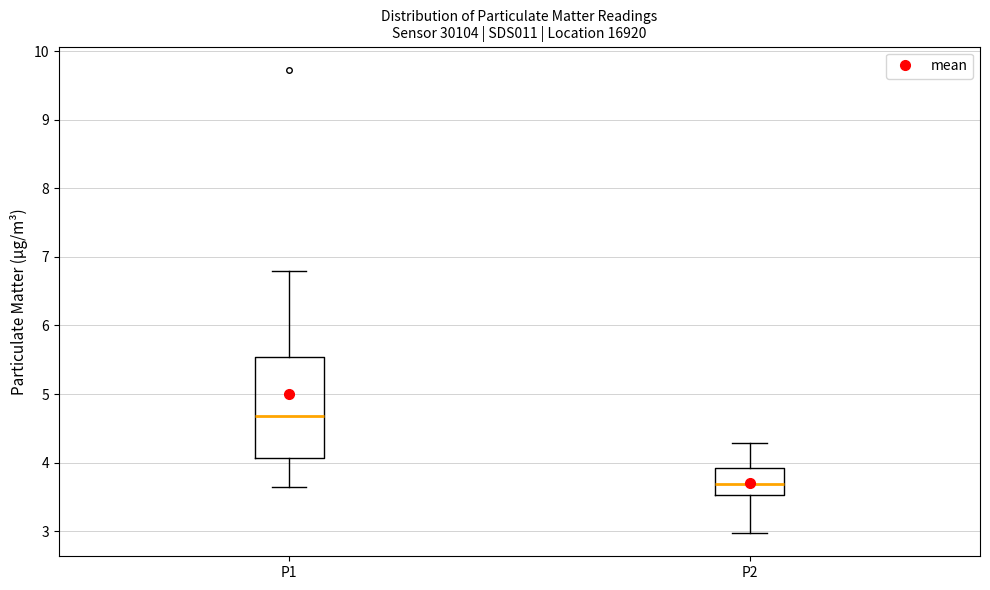

Where does the median line of the box for P1 sit on the y-axis? The values are not printed on the chart, so give them approximately, as read against the axis.

4.7